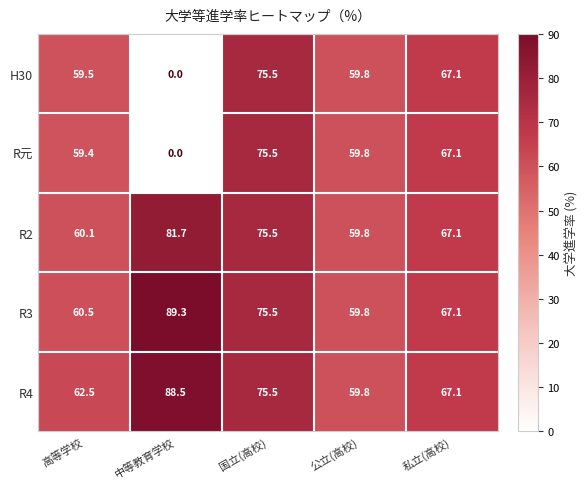

At how many categories does at least one series exceed 60?

4